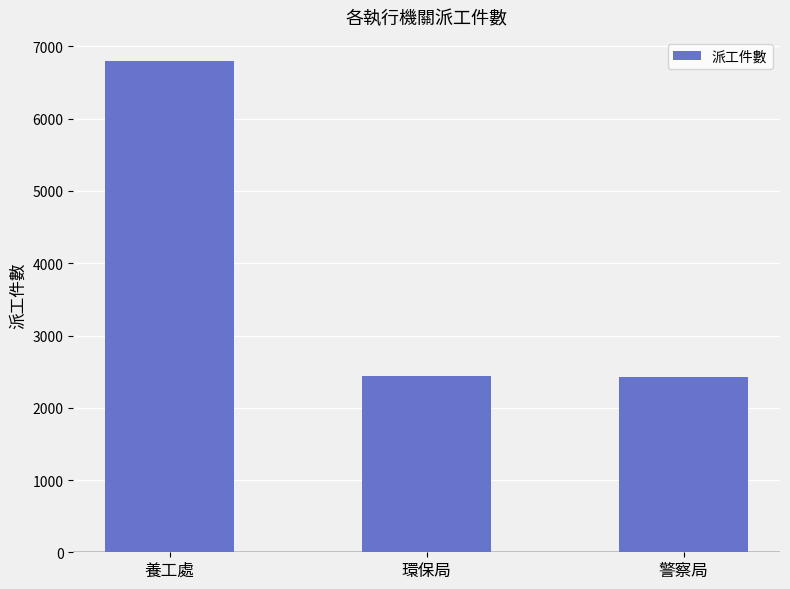

Where is the data nearest to the value 4610?

環保局